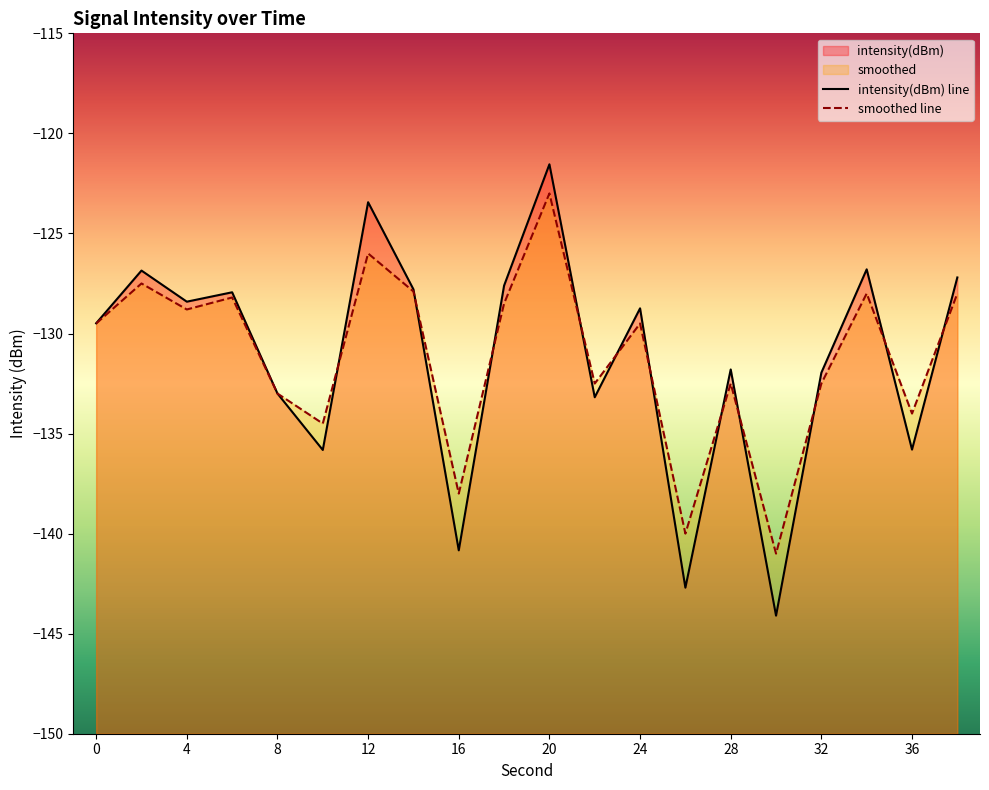

True or false: intensity(dBm) has more than 2 interior local peaks.

True